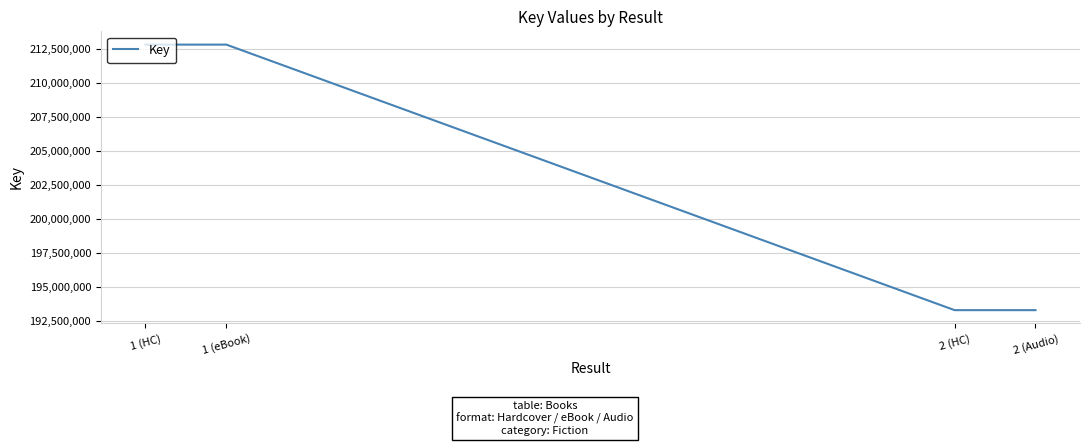

What position from the left is 2 (HC)?

3